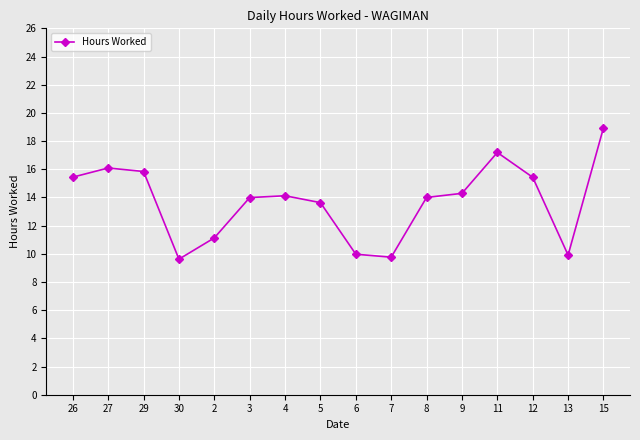

How many series are shown in this chart?

1